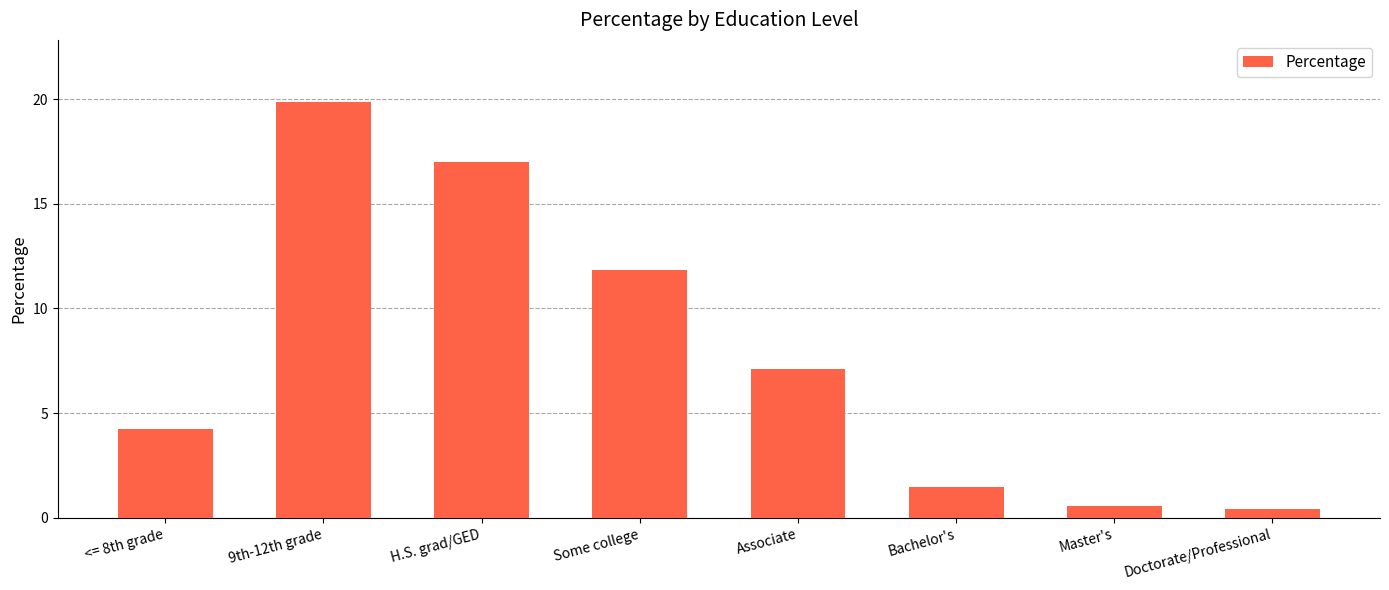

How many distinct data groups are displayed?

1